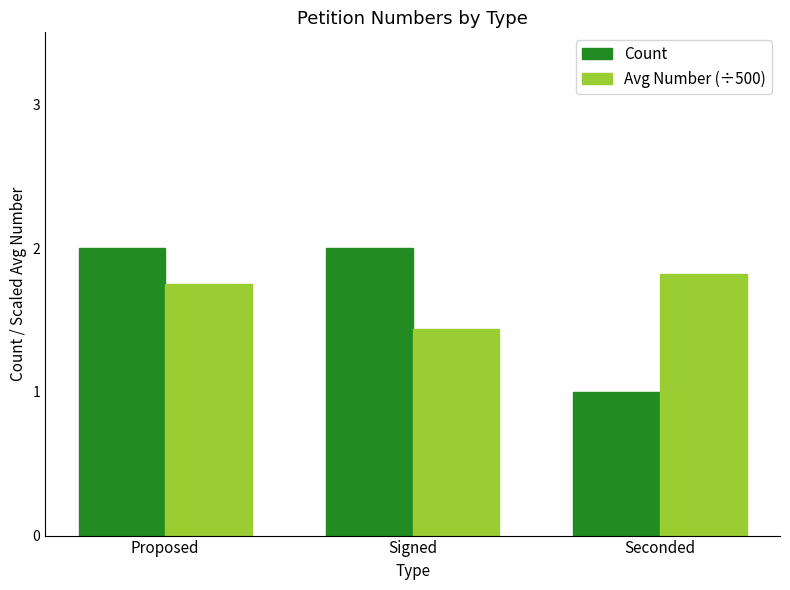

What is the label of the 3rd bar from the left?

Seconded